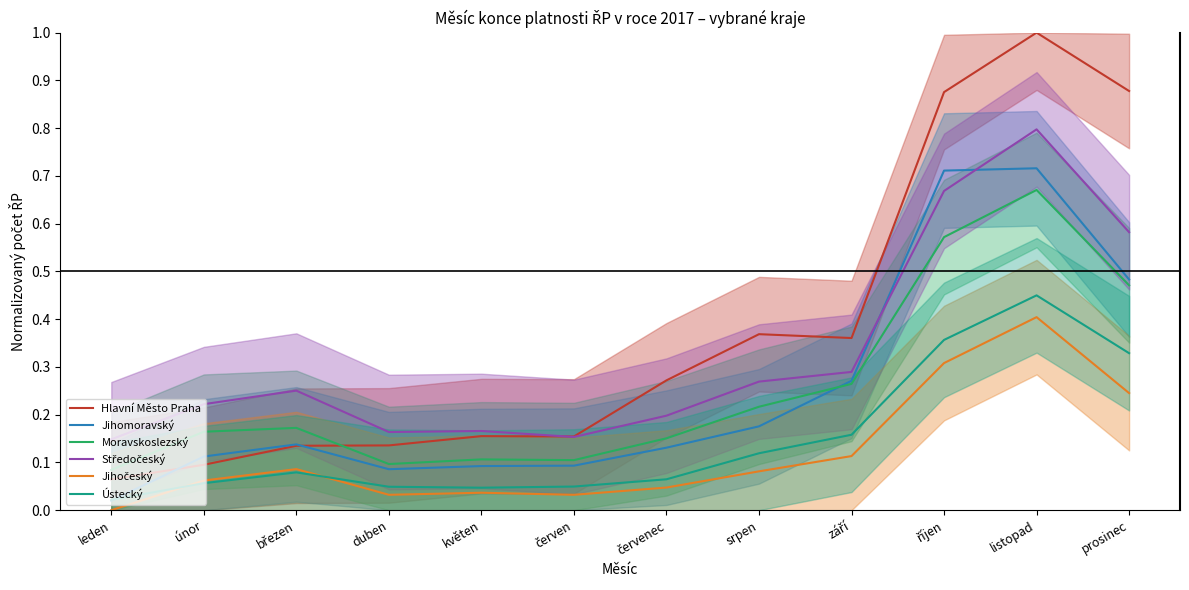

The value of Hlavní Město Praha at září is 0.6. True or false?

False